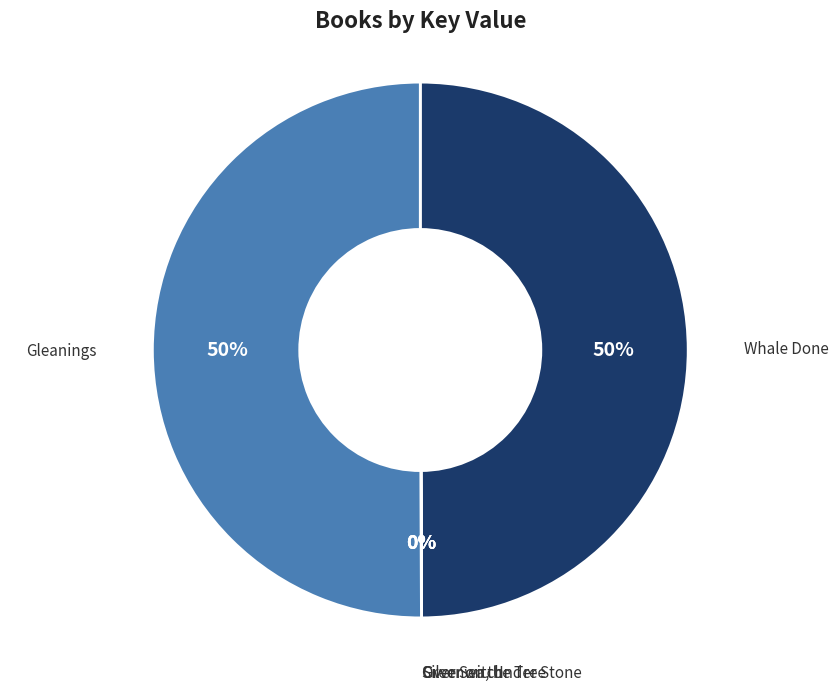

What percentage is the Whale Done slice, to the nearest percent?

50%